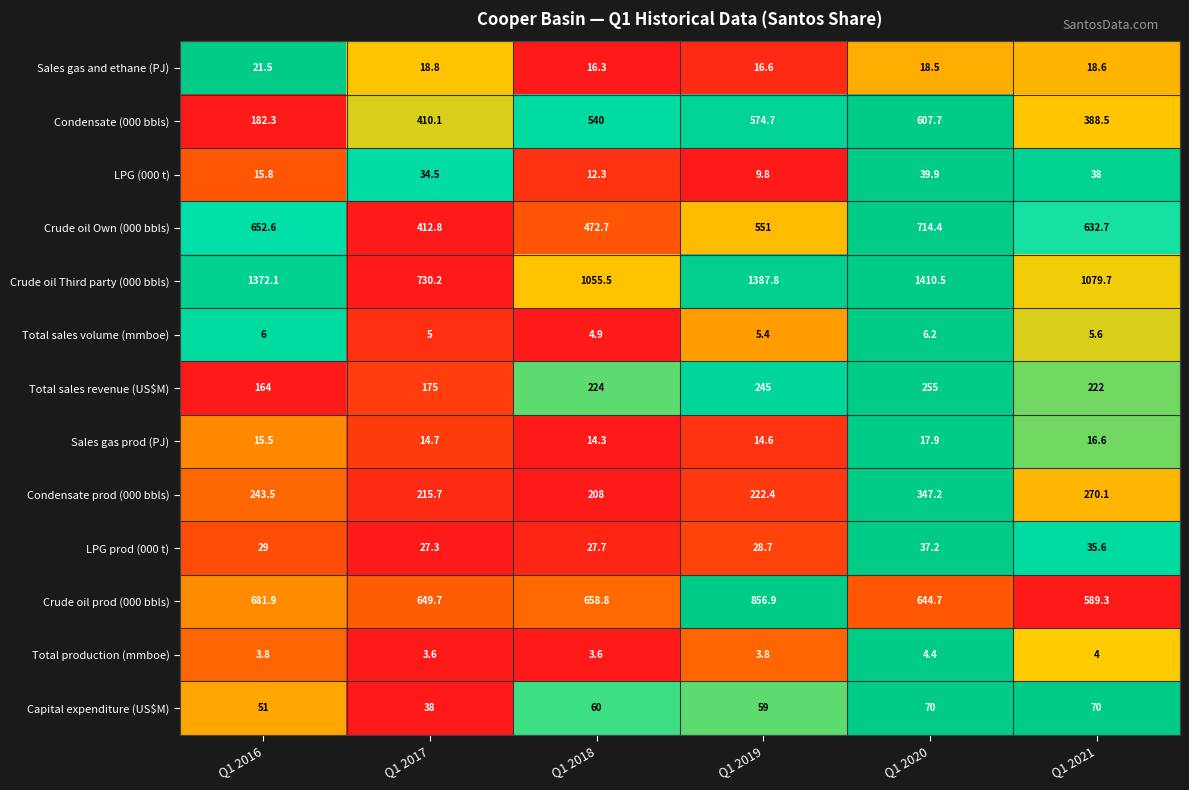

The Sales gas and ethane (PJ) series shows 11.3 at Q1 2021. True or false?

False